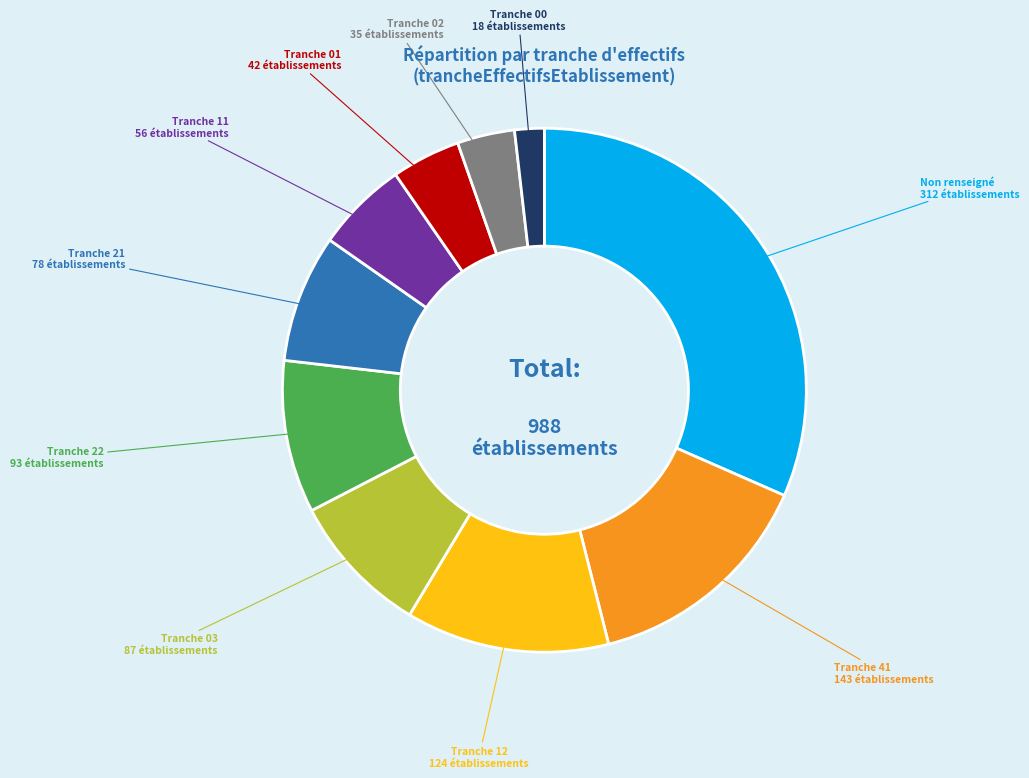

Is there any slice that represents more than half of the pie?

No